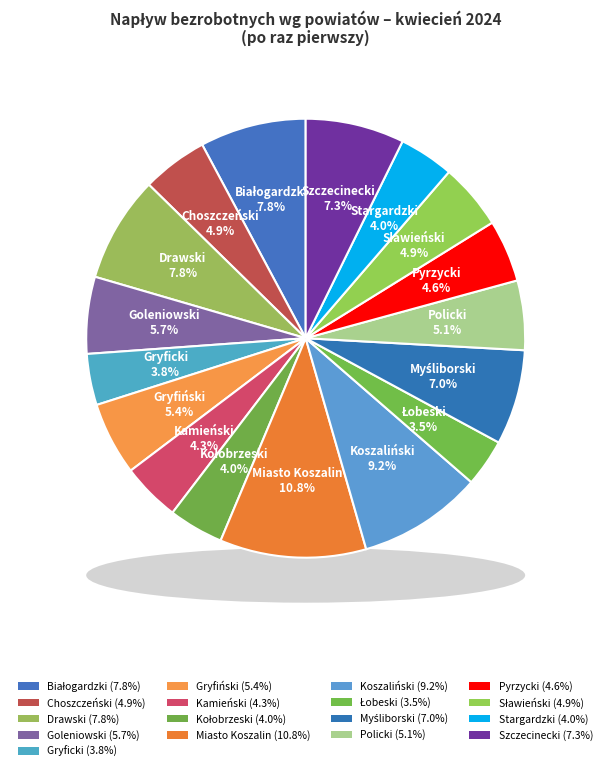

Is Stargardzki the majority of the pie?

No